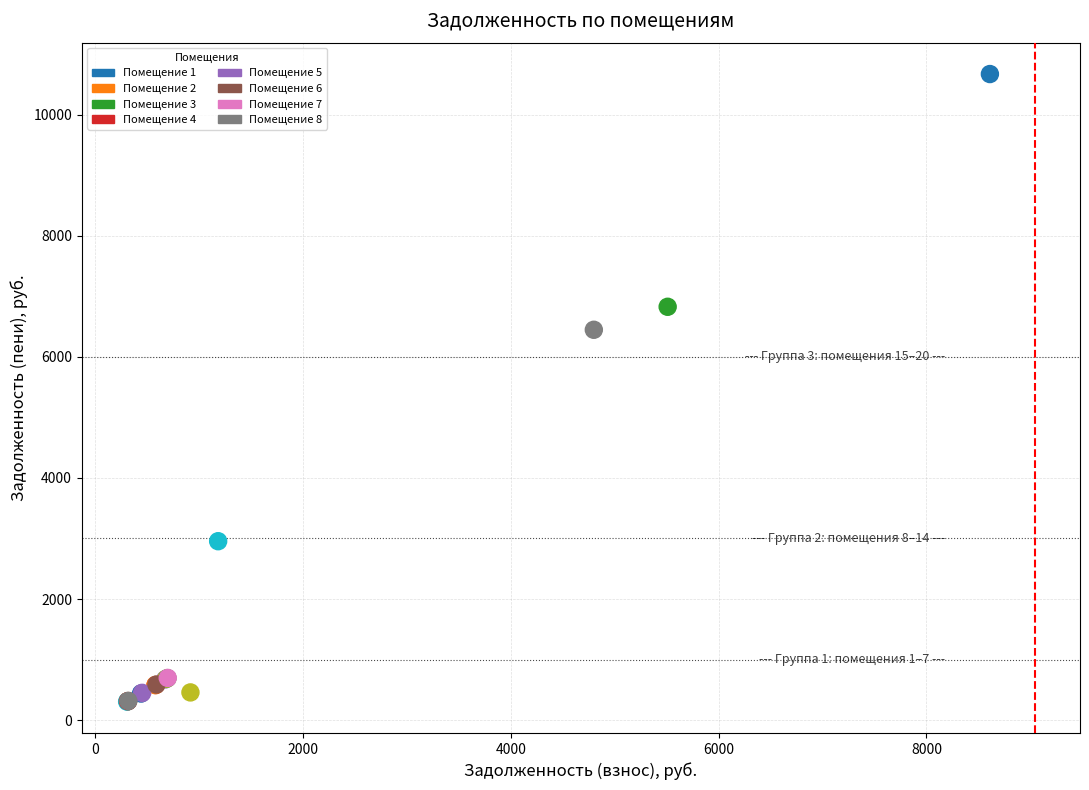

What Y value in the scatter plot is closest to 5488?

6446.8